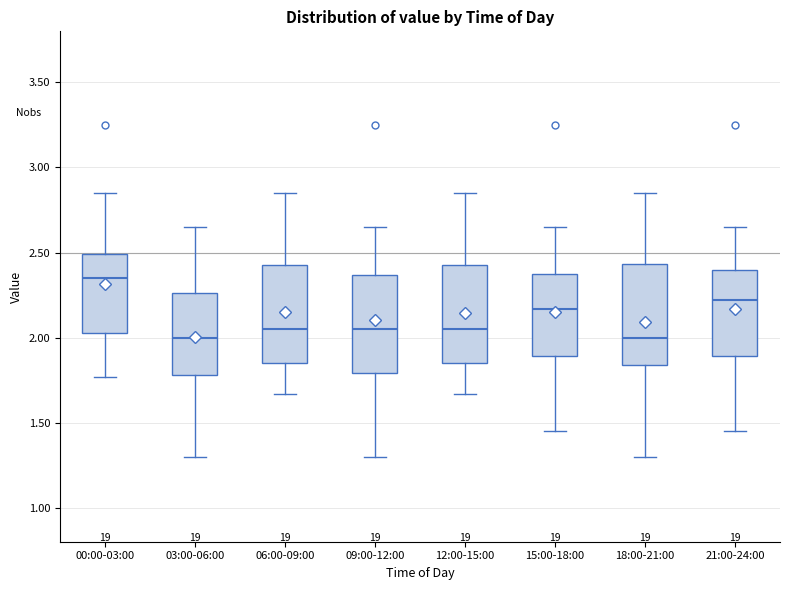

Where does the median line of the box for 06:00-09:00 sit on the y-axis? The values are not printed on the chart, so give them approximately, as read against the axis.

2.05